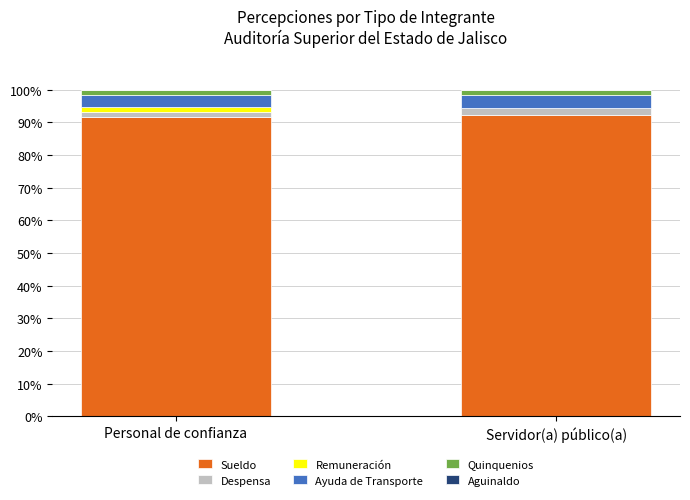

What is the sum of the Sueldo values at Personal de confianza and Servidor(a) público(a)?

183.9